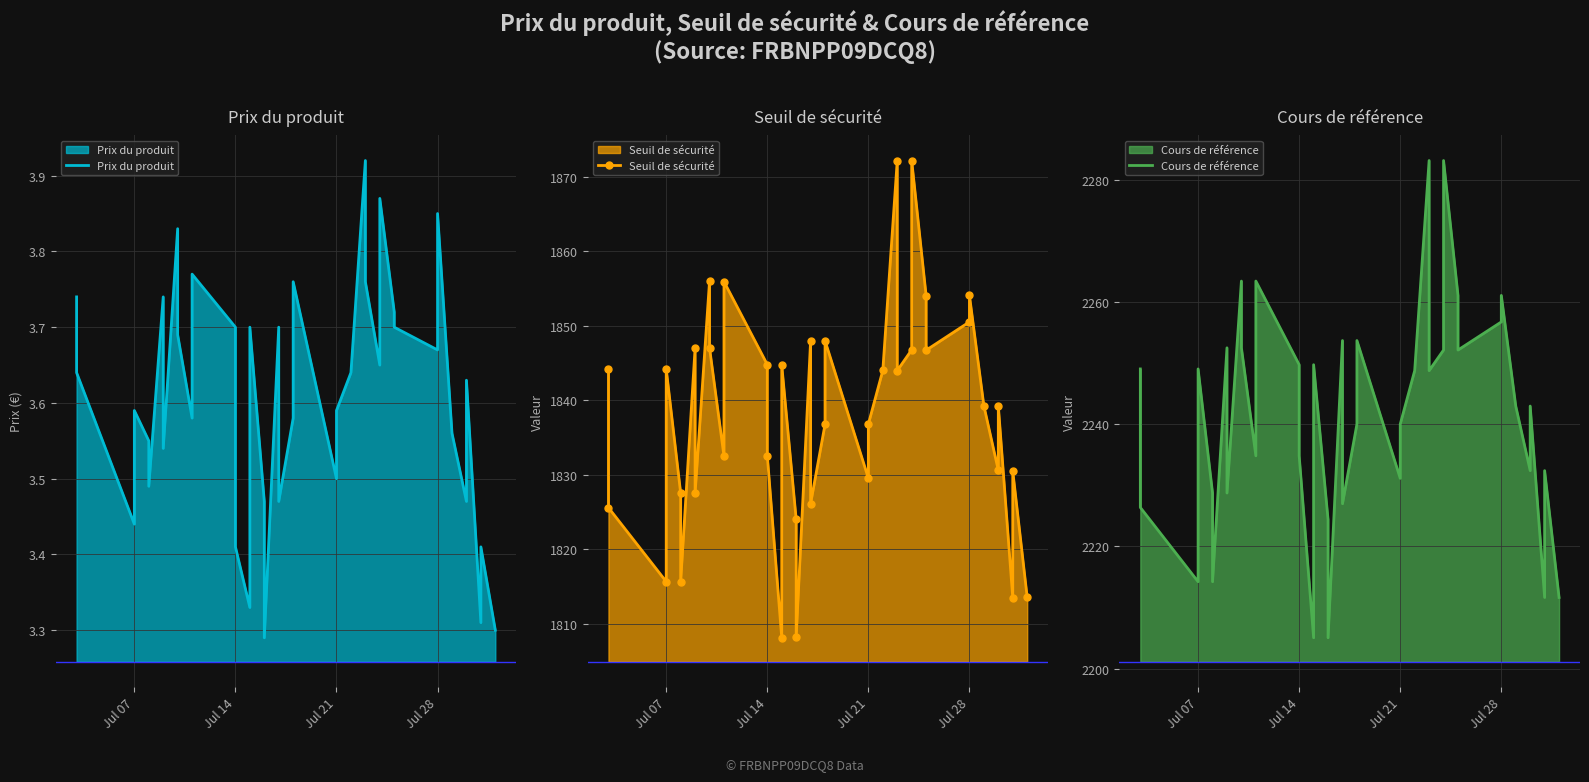

What position from the left is Jul 07?

1